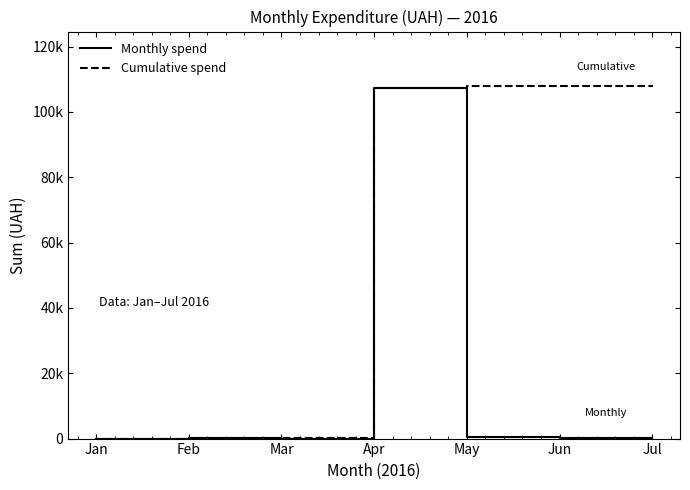

At May, list the series in order from smallest to largest.

Monthly spend, Cumulative spend